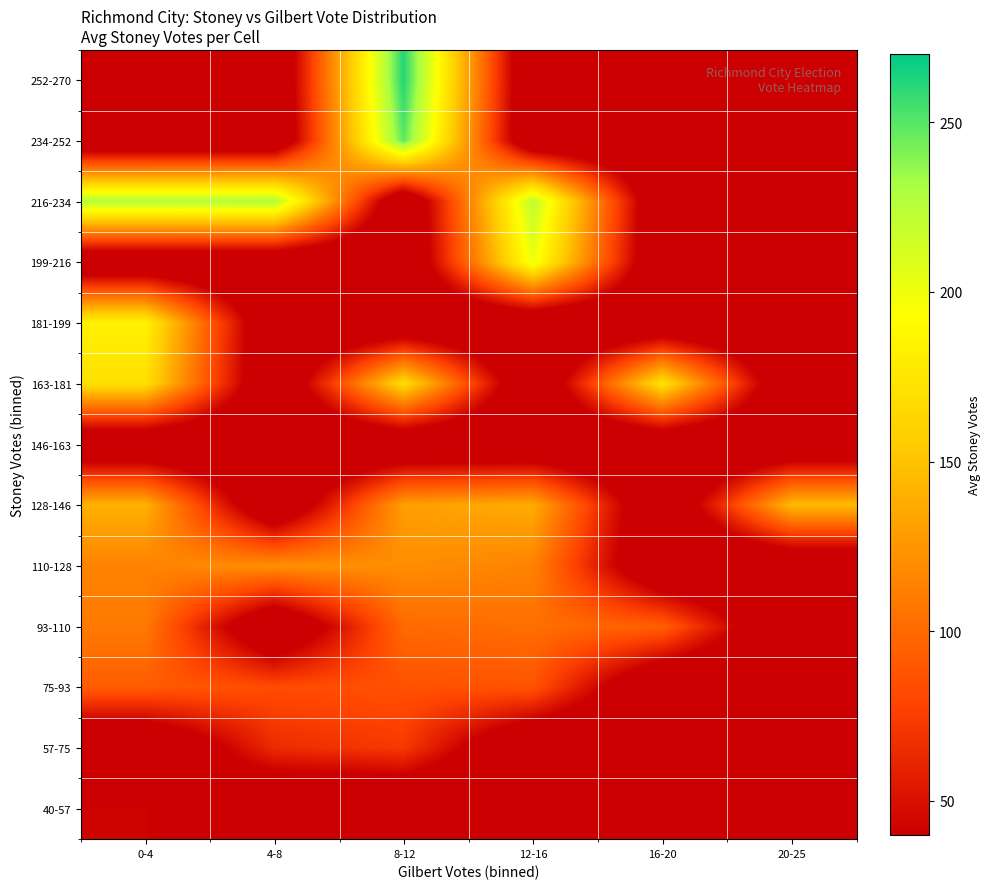

How many series are shown in this chart?

13